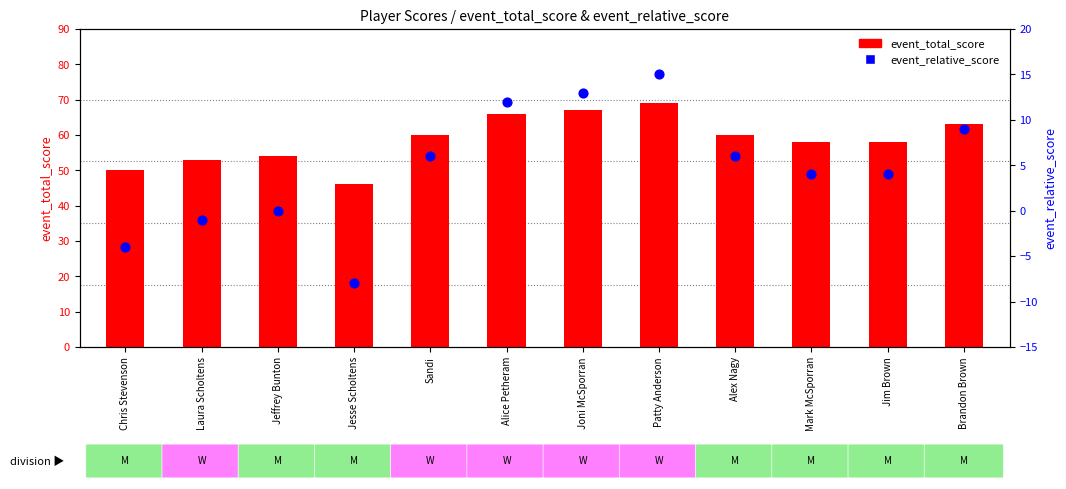

What are all the series names shown in the legend?

event_total_score, event_relative_score